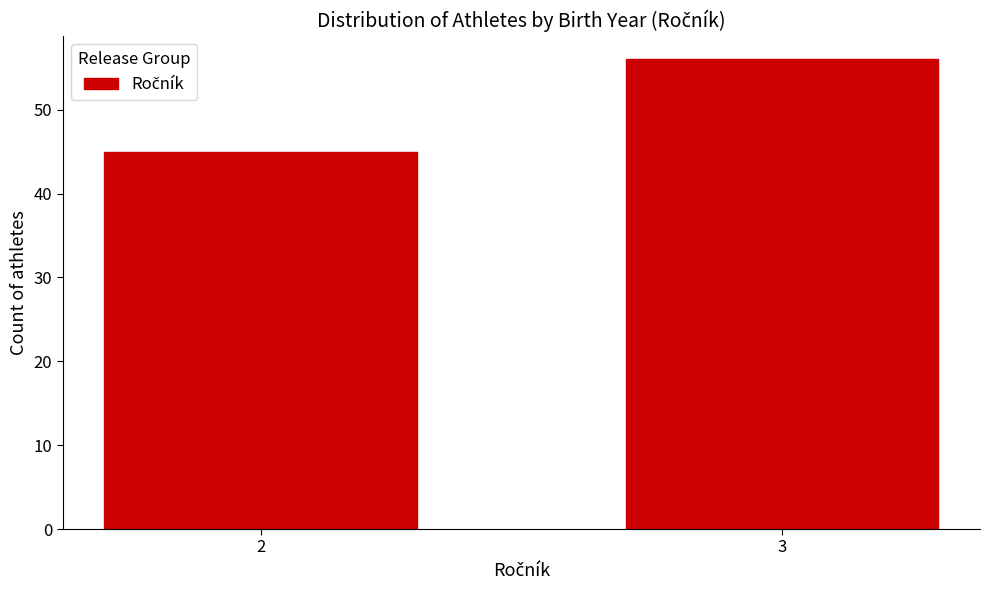

Reading left to right, what are all the values shown in this chart?

45	56